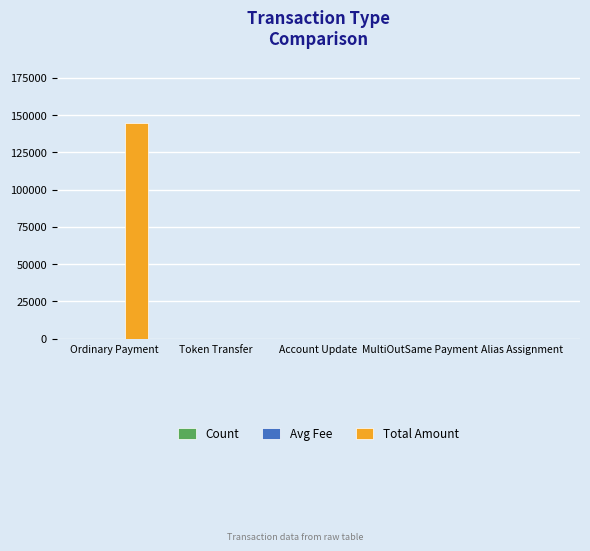

At which category does the chart reach its peak across all series?

Ordinary Payment